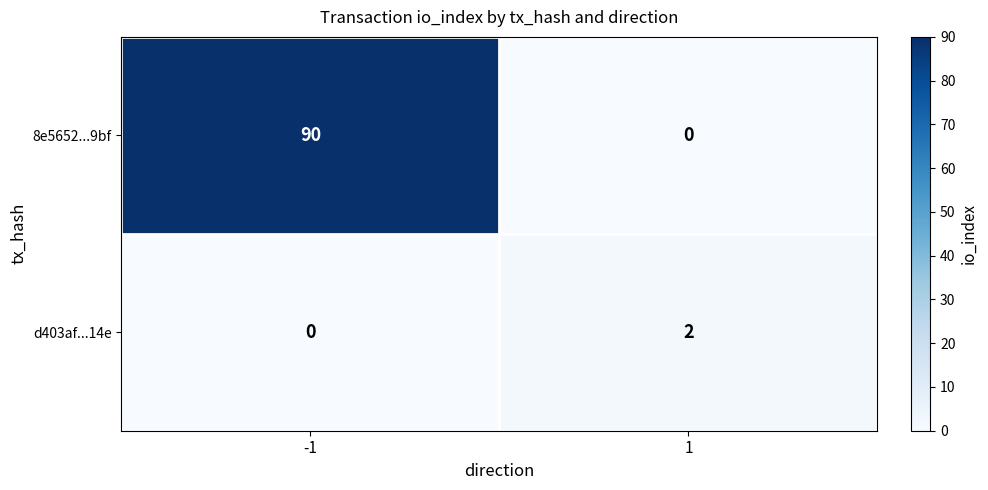

What is the difference between the maximum and minimum values in the 8e5652...9bf series?

90